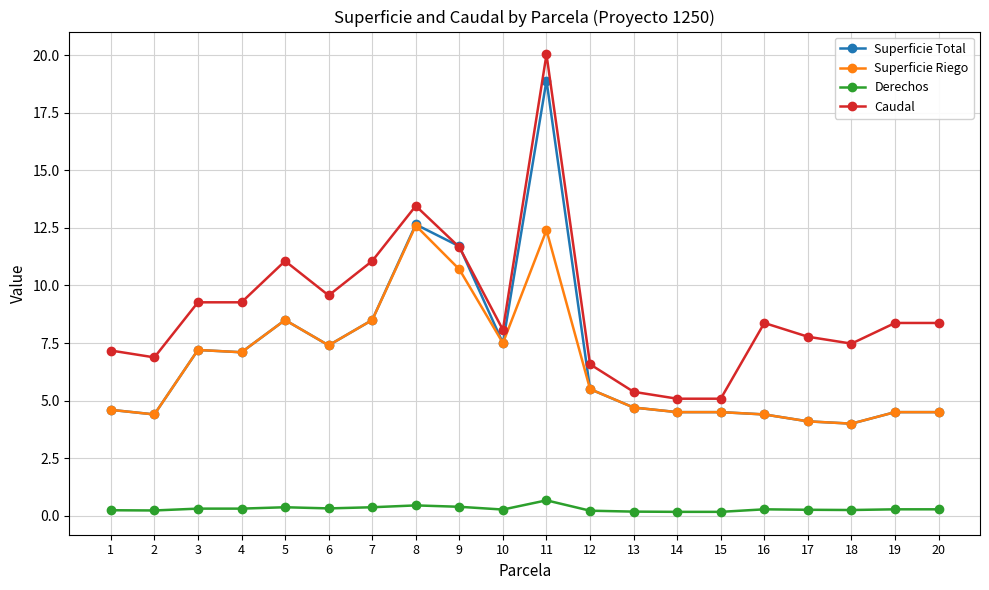

Which series has the largest total across all categories?

Caudal